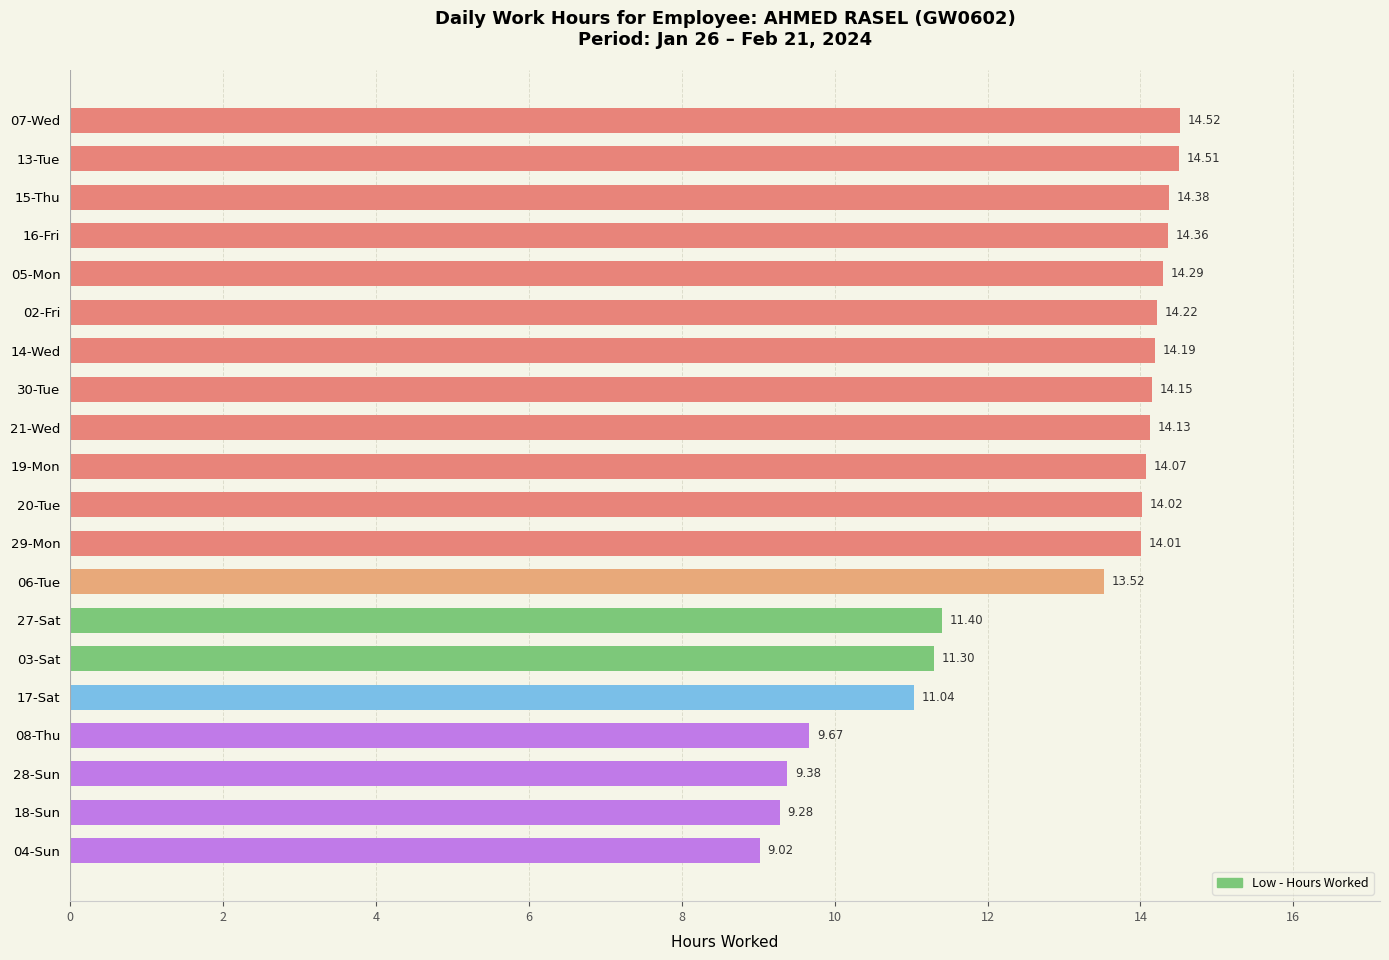

What is the difference between the maximum and minimum values?

5.5